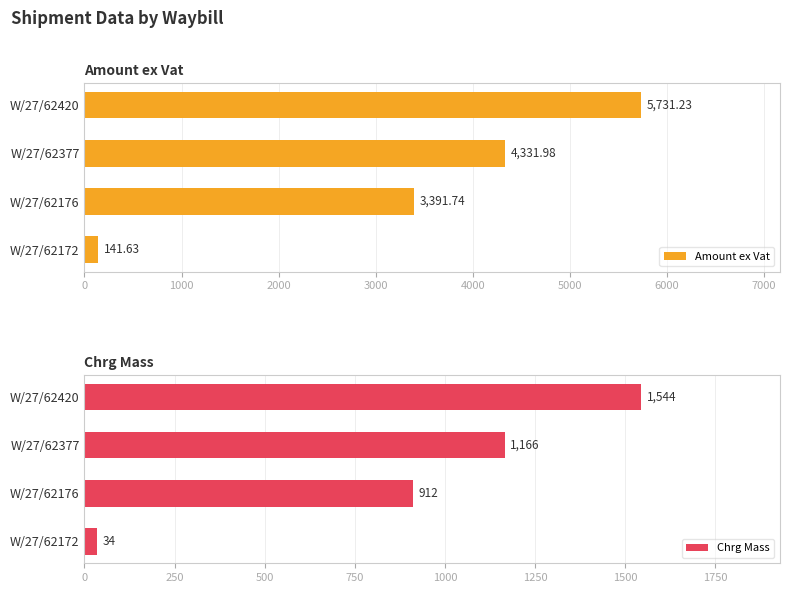

Is it true that Chrg Mass equals 1523 at W/27/62176?

False